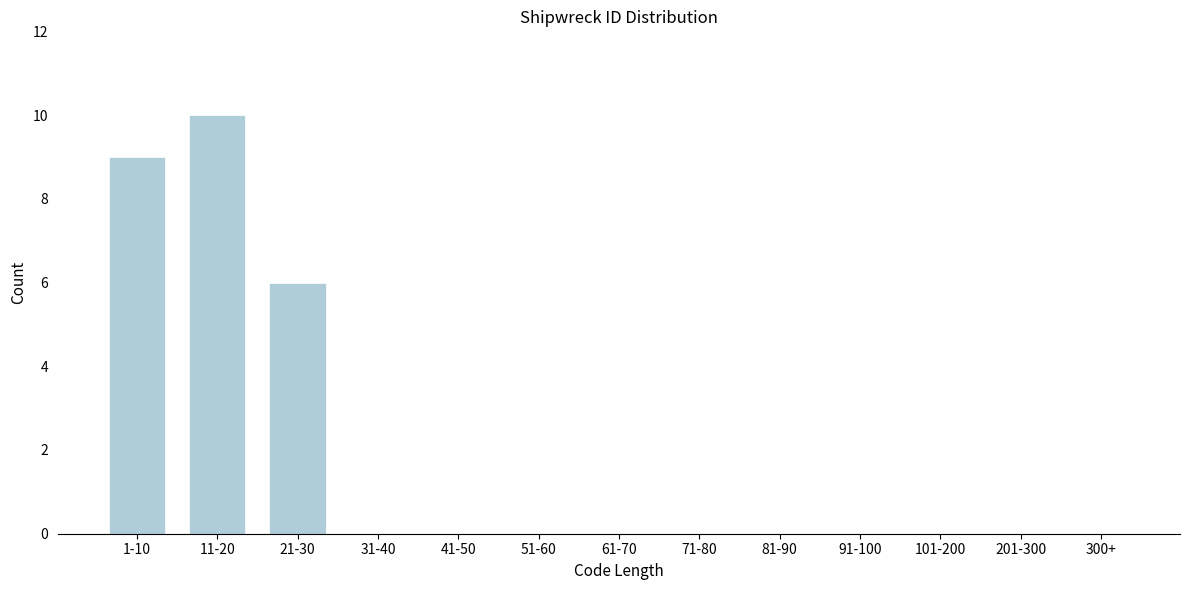

Reading left to right, list all the values displayed in this chart.

1-10=9	11-20=10	21-30=6	31-40=0	41-50=0	51-60=0	61-70=0	71-80=0	81-90=0	91-100=0	101-200=0	201-300=0	300+=0